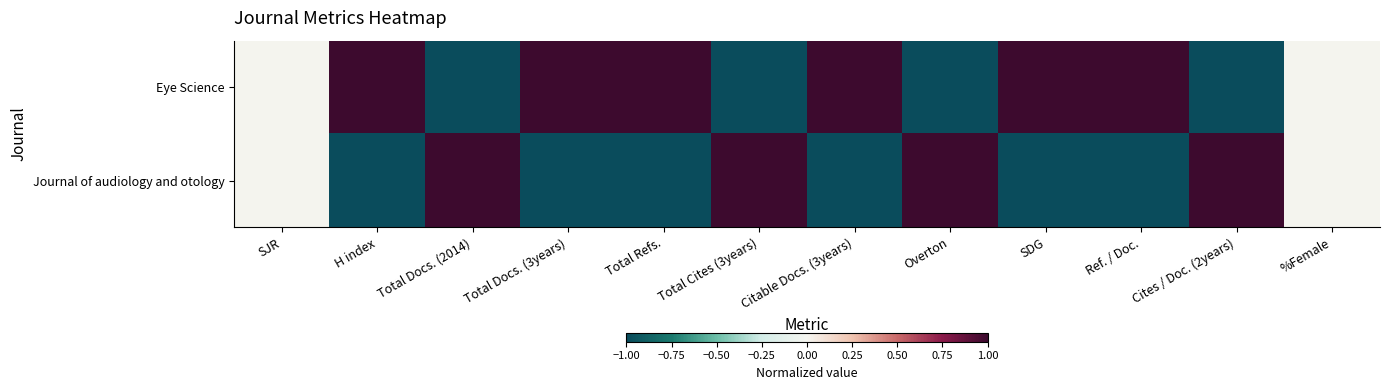

Reading right to left, what are all the values shown in this chart?

Eye Science: %Female=0	Cites / Doc. (2years)=-1	Ref. / Doc.=1	SDG=1	Overton=-1	Citable Docs. (3years)=1	Total Cites (3years)=-1	Total Refs.=1	Total Docs. (3years)=1	Total Docs. (2014)=-1	H index=1	SJR=0
Journal of audiology and otology: %Female=0	Cites / Doc. (2years)=1	Ref. / Doc.=-1	SDG=-1	Overton=1	Citable Docs. (3years)=-1	Total Cites (3years)=1	Total Refs.=-1	Total Docs. (3years)=-1	Total Docs. (2014)=1	H index=-1	SJR=0